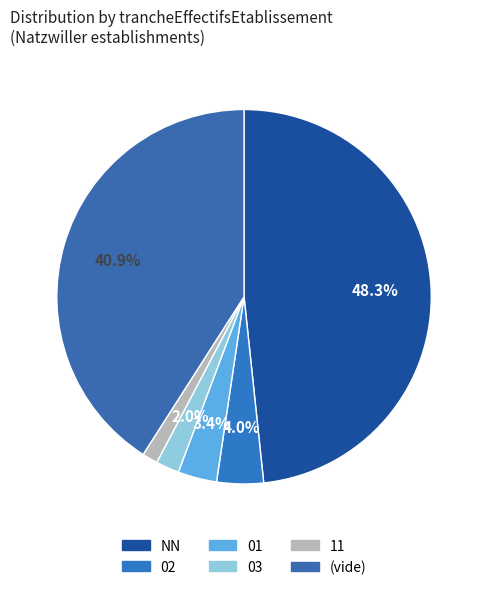

How many slices are in this pie chart?

6